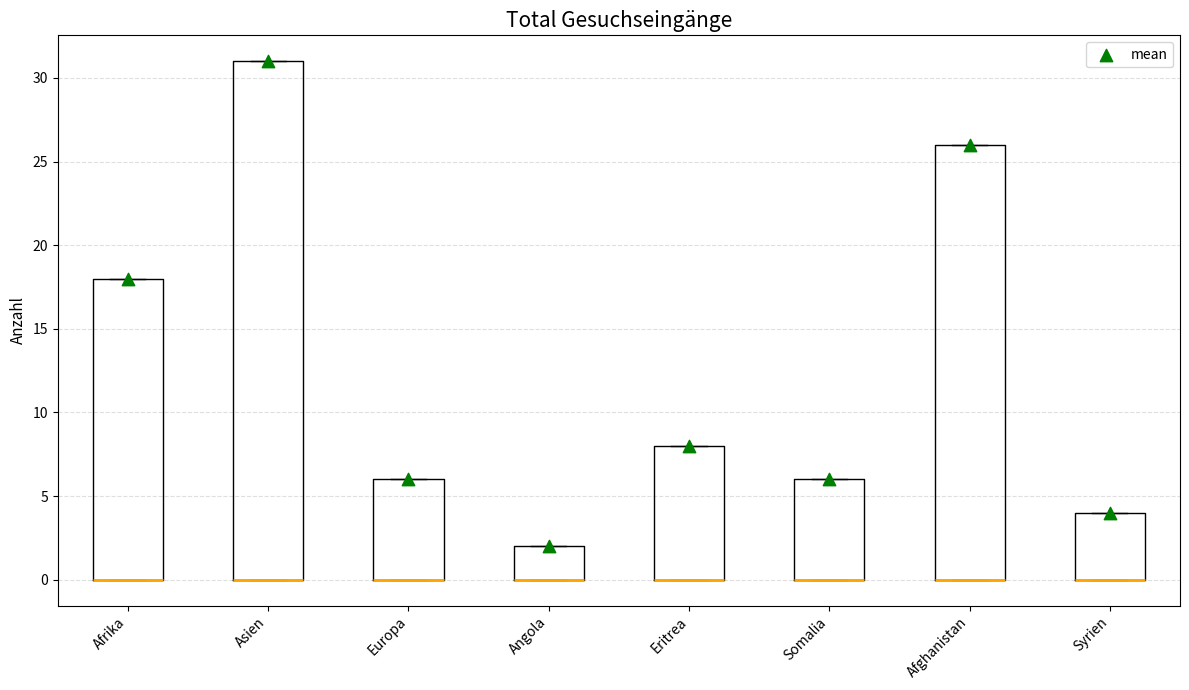

Which box is the tallest, from its lower edge to its upper edge?

Asien